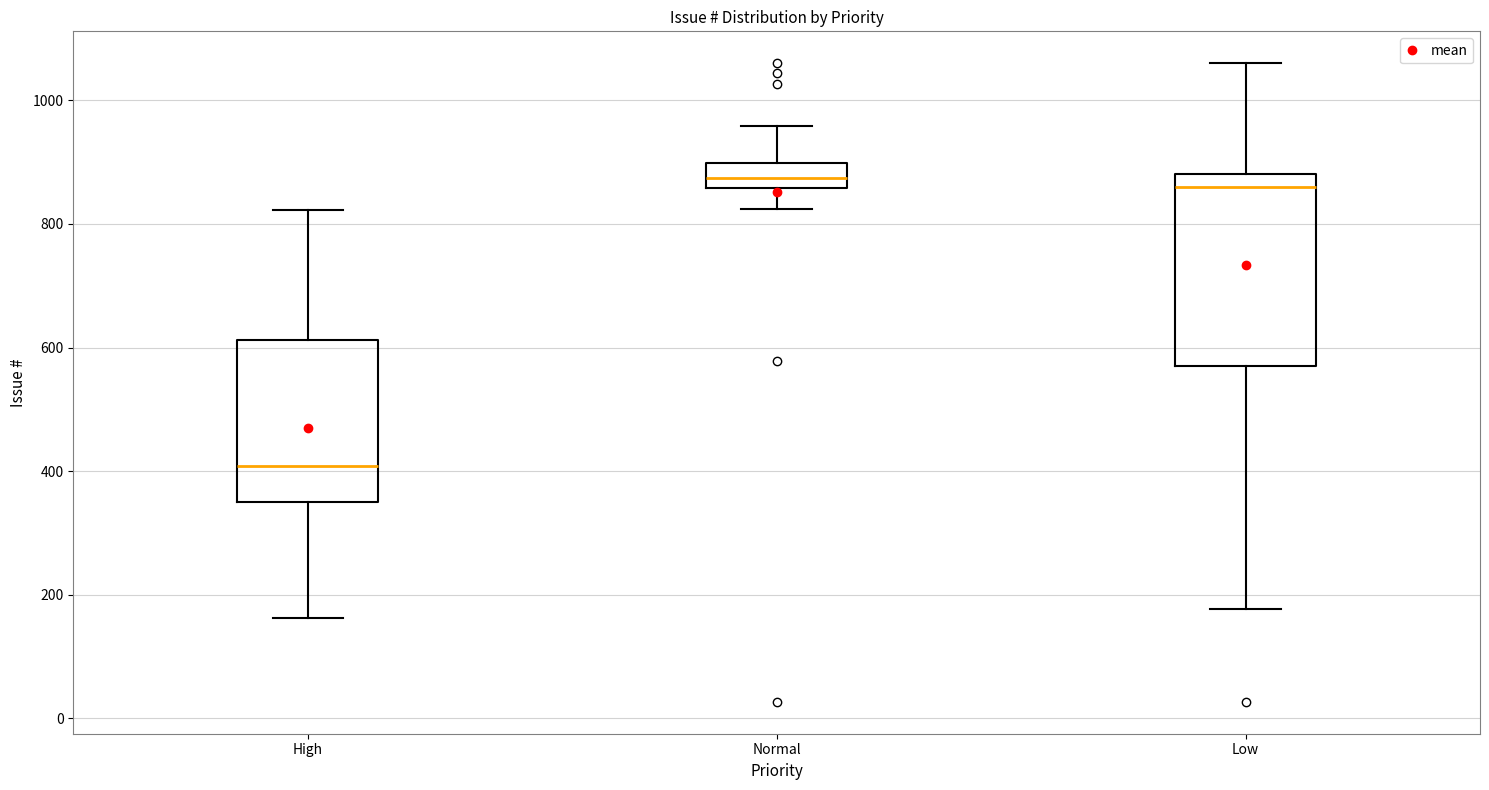

Reading left to right, transcribe this box plot: for each box, give where its median line is, the range the box spans, and where its two whiskers end, as read against the y-axis. The values are not printed on the chart, so give them approximately, as read against the axis.

High: median 400, box 360 to 620, whiskers 160 to 820
Normal: median 880, box 860 to 900, whiskers 820 to 960
Low: median 860, box 580 to 880, whiskers 180 to 1060